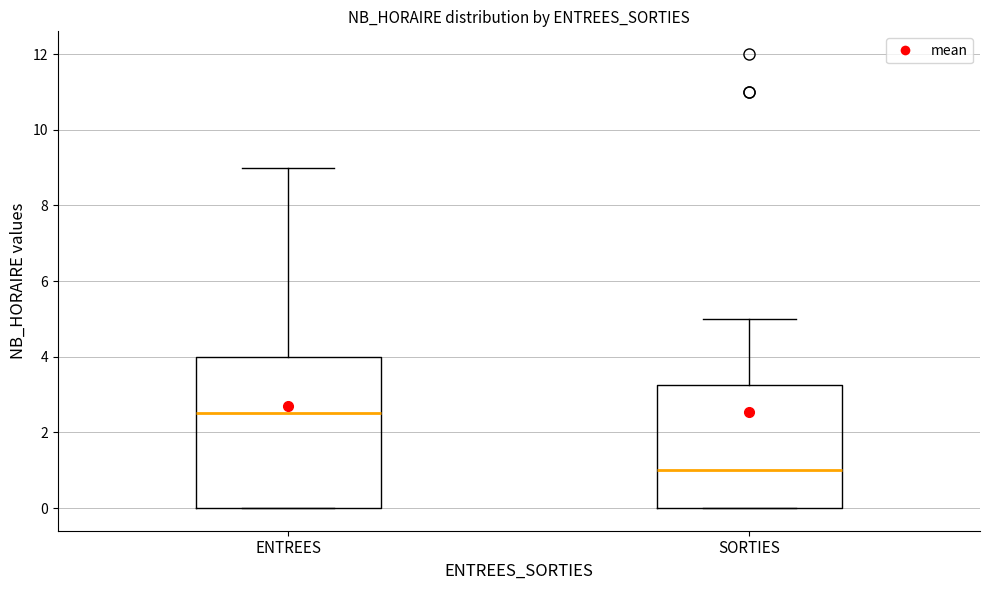

Reading left to right, transcribe this box plot: for each box, give where its median line is, the range the box spans, and where its two whiskers end, as read against the y-axis. The values are not printed on the chart, so give them approximately, as read against the axis.

ENTREES: median 2.6, box 0.0 to 4.0, whiskers 0.0 to 9.0
SORTIES: median 1.0, box 0.0 to 3.2, whiskers 0.0 to 5.0